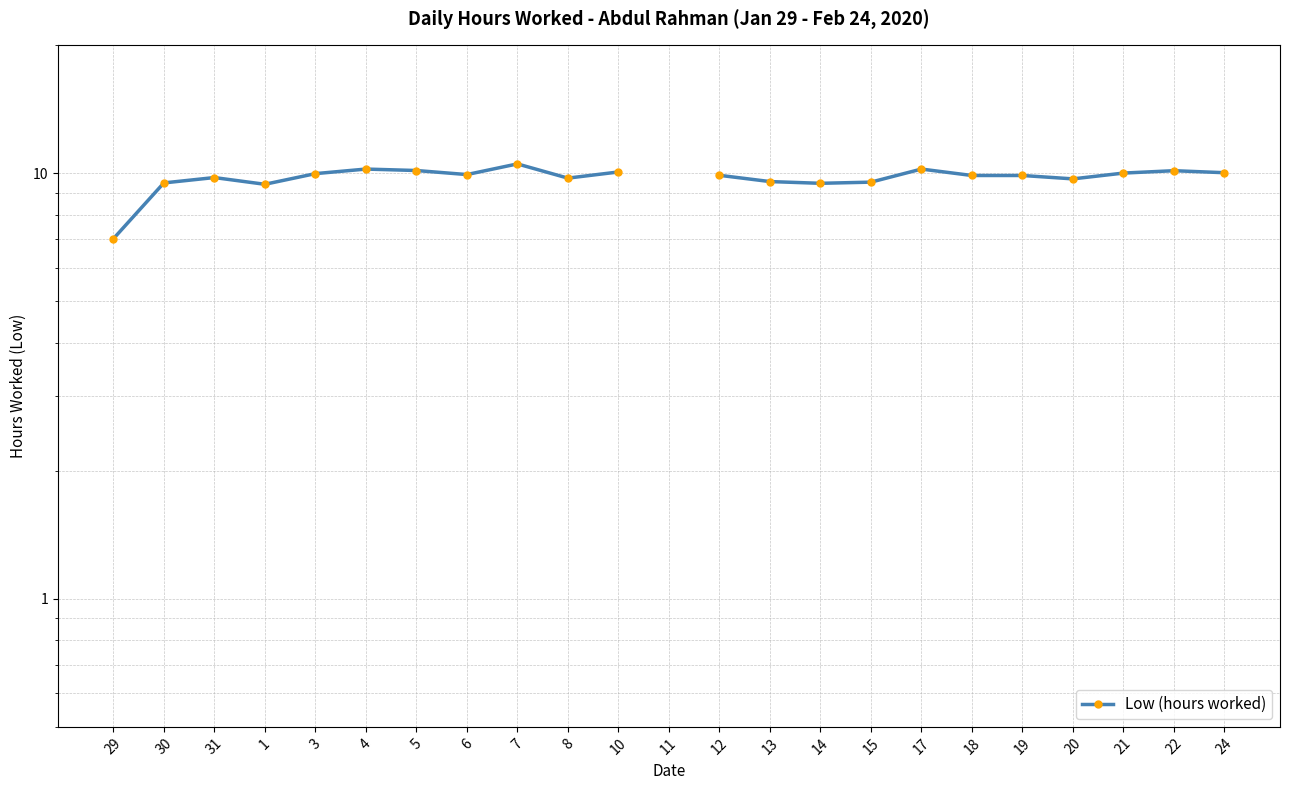

At which category does the chart reach its minimum across all series?

29